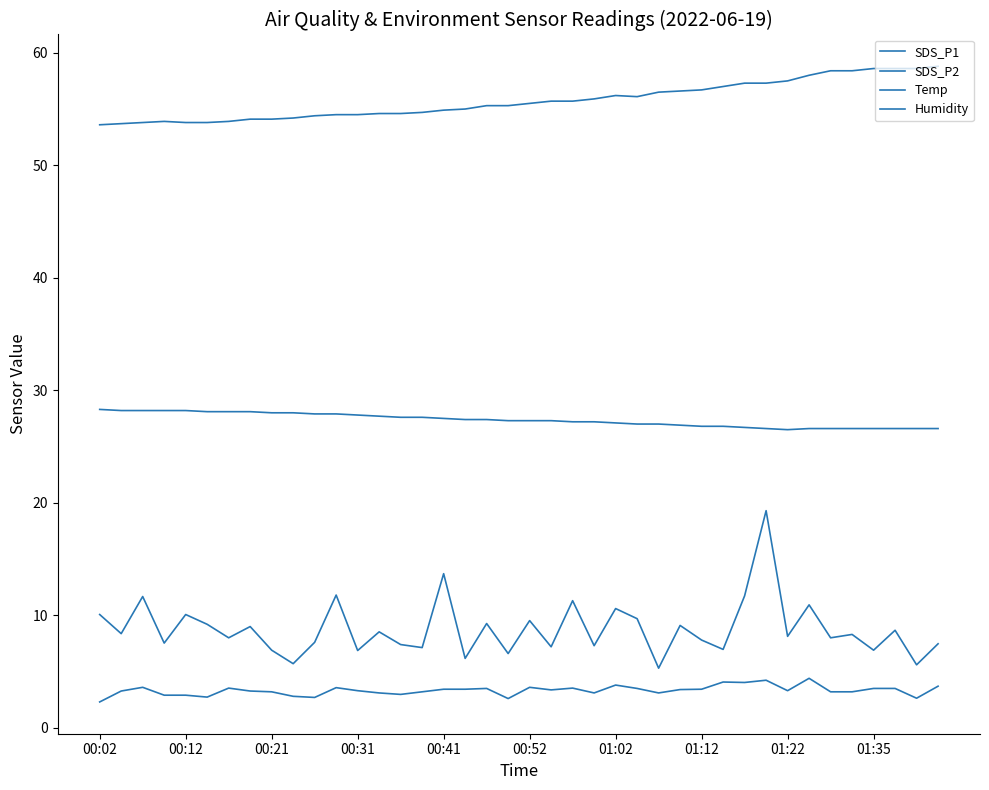

Is this an area chart (filled region under the line)?

No